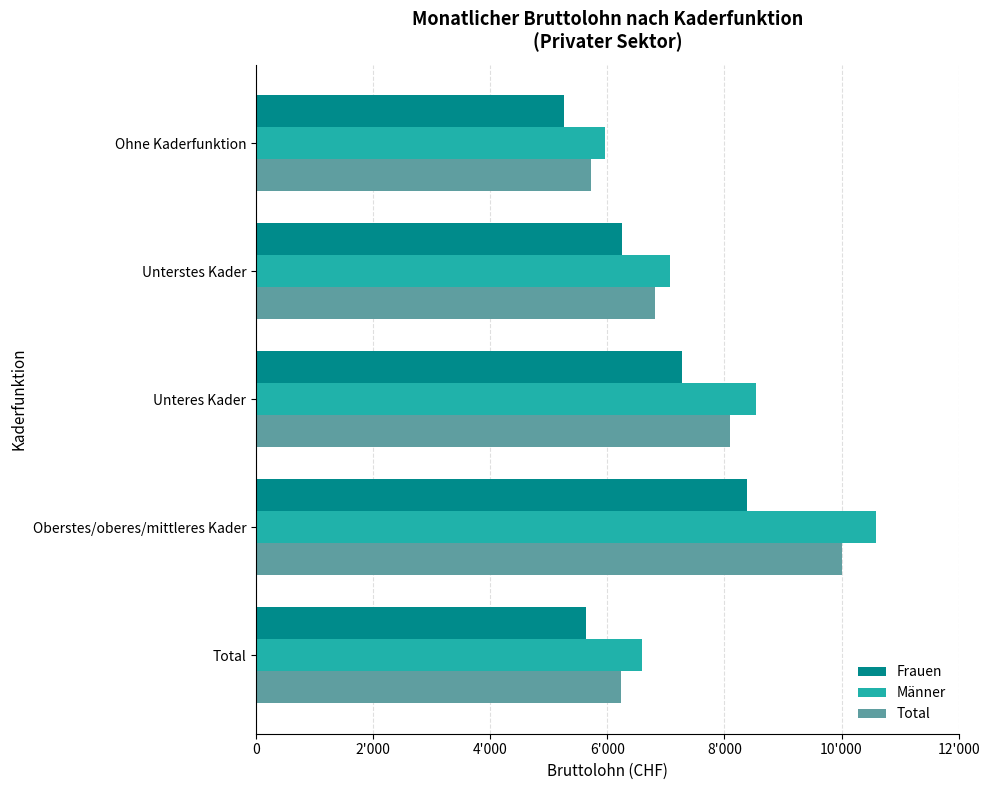

At which category does the chart reach its minimum across all series?

Ohne Kaderfunktion